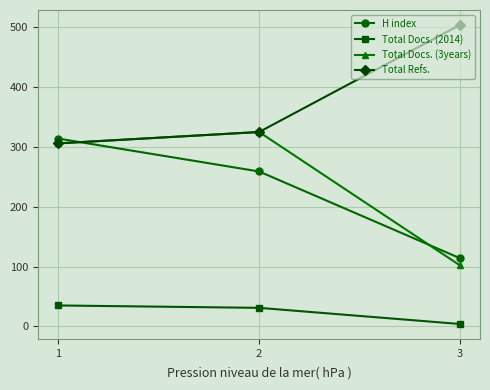

Which label corresponds to the largest value in the chart?

3